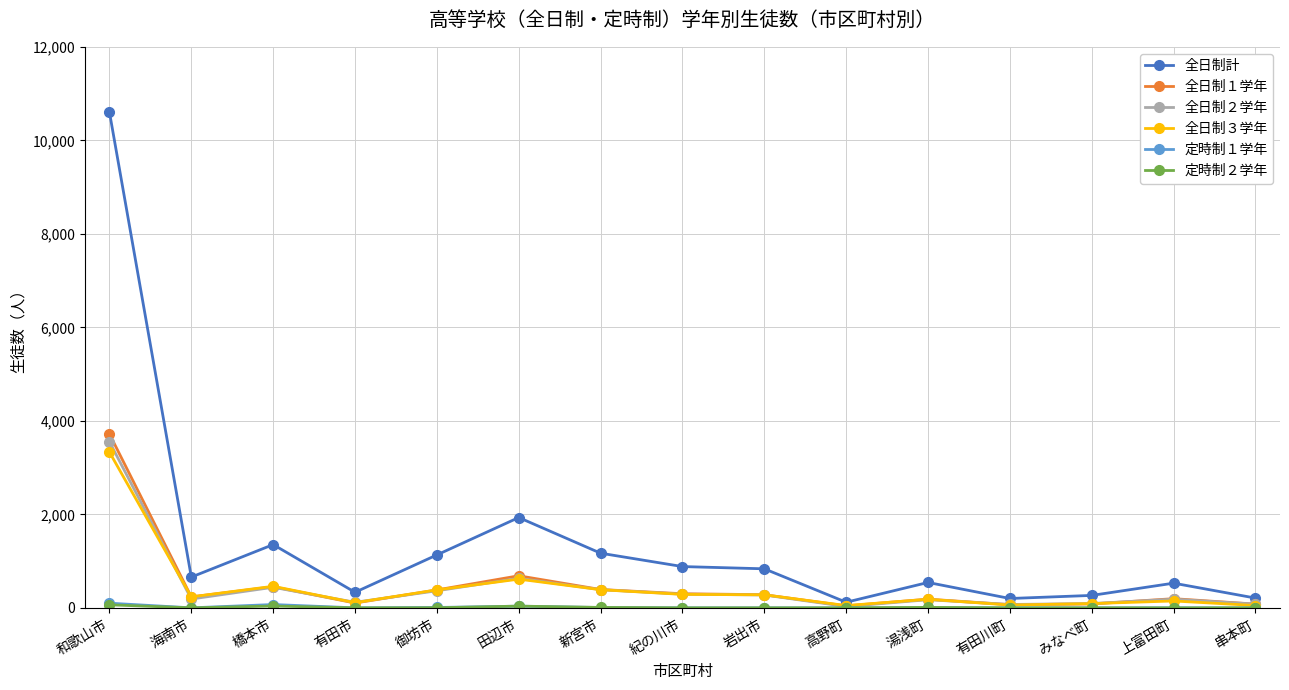

The value of 全日制１学年 at 橋本市 is 452. True or false?

True